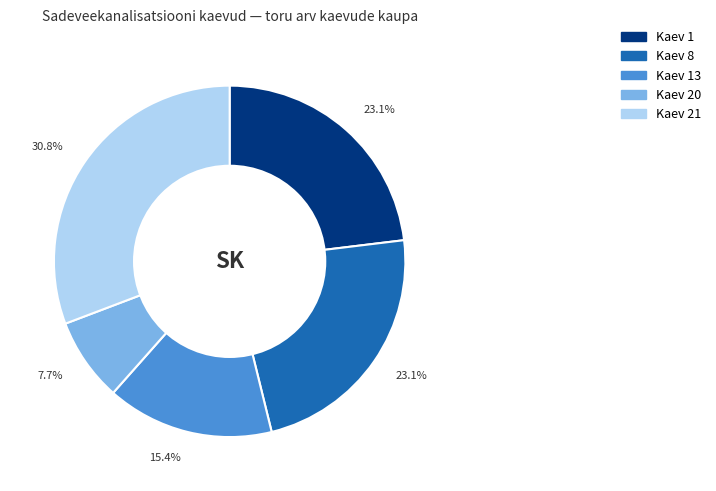

Is there any slice that represents more than half of the pie?

No